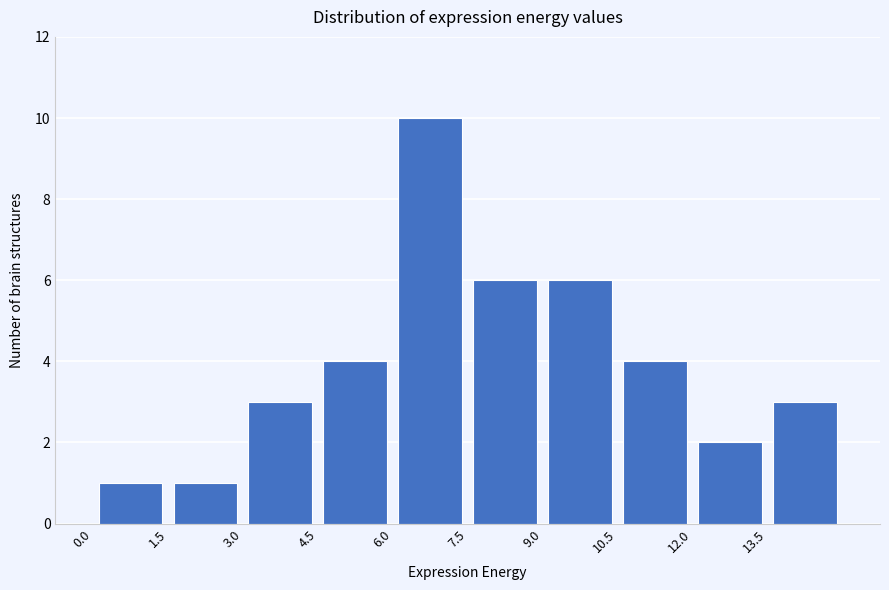

What is the height of the bar covering 12.0 to 13.5 on the x-axis? Neither the bar edges nor the heights are printed on the chart, so give them approximately, as read against the axes.

2